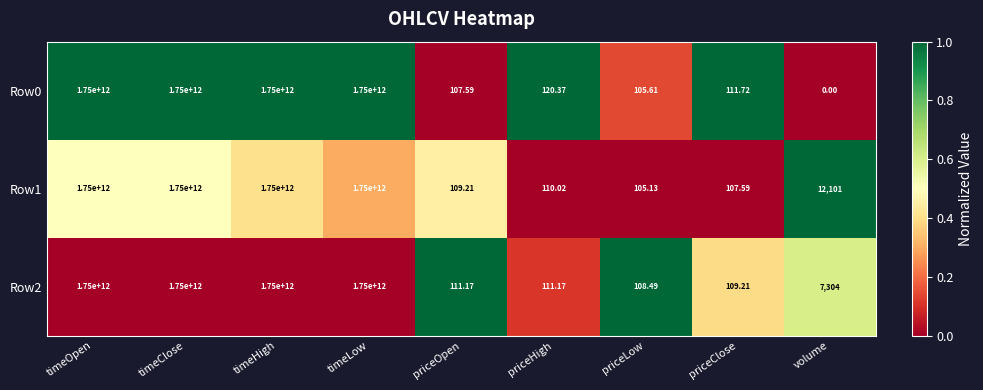

At which label is Row0 closest to 875000000000?

priceHigh